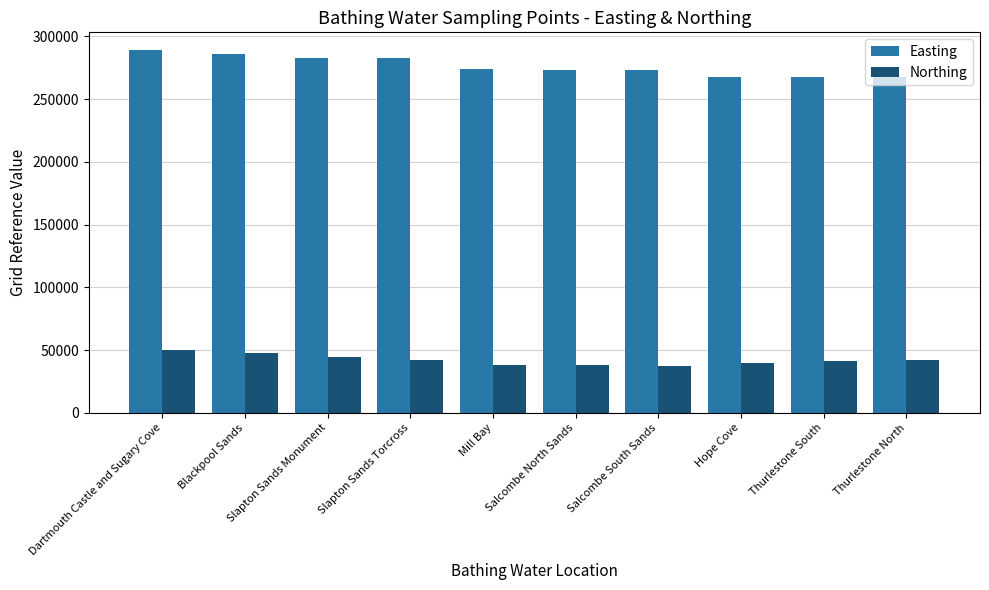

Rank the series by their maximum value, from highest to lowest.

Easting, Northing